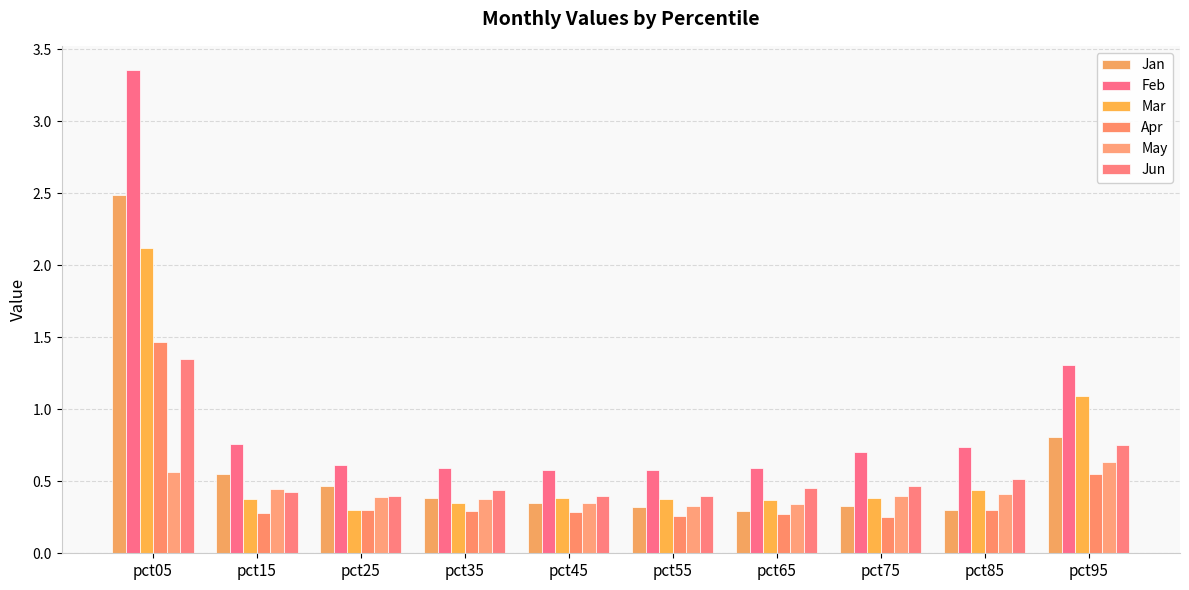

What is the difference between the maximum and minimum values in the May series?

0.3